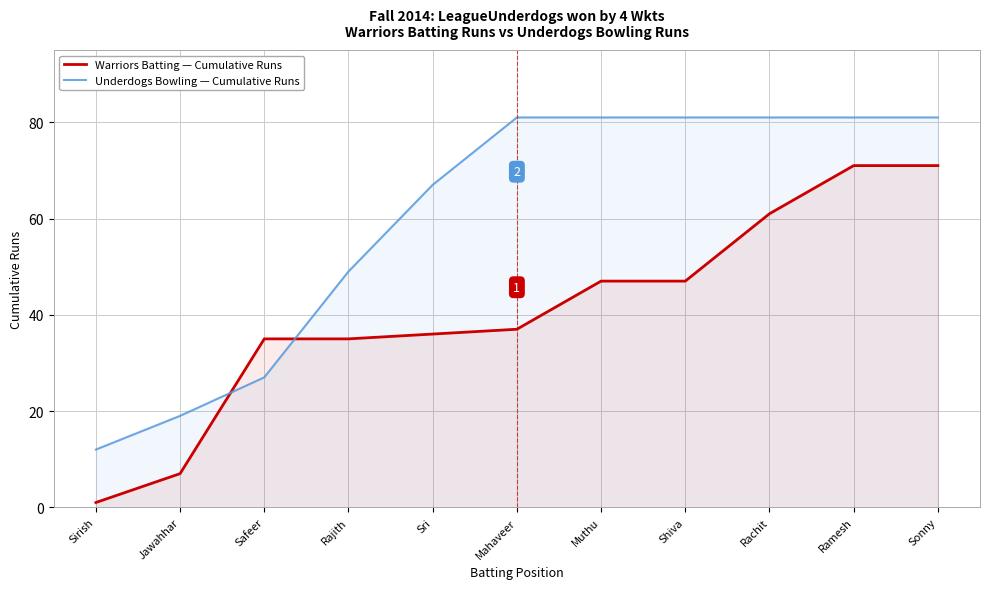

What are all the series names shown in the legend?

Warriors Batting — Cumulative Runs, Underdogs Bowling — Cumulative Runs